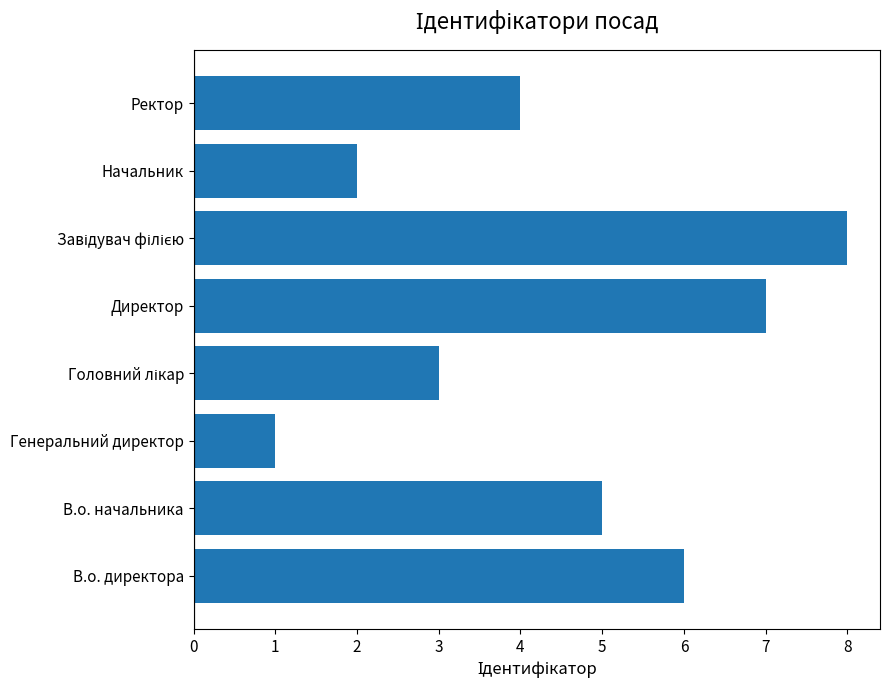

Does the chart contain any negative values?

No